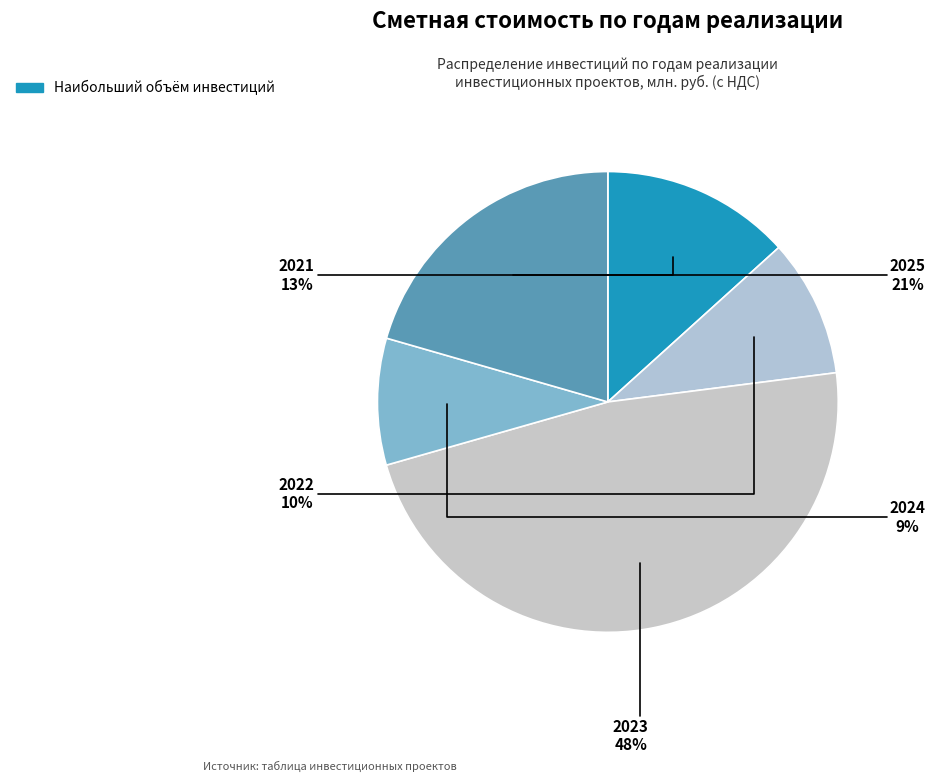

Count the number of slices in the pie.

5